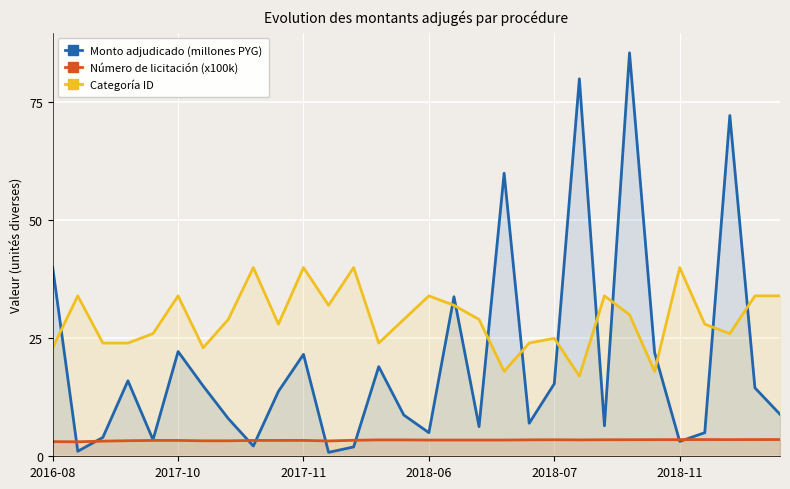

True or false: Monto adjudicado (millones PYG) has a value of 2.2 at 8.

True